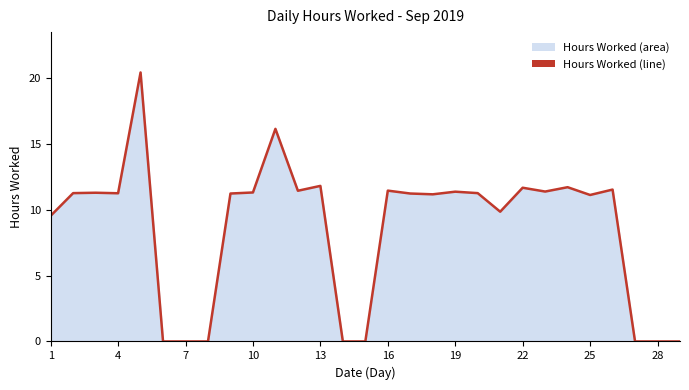

What is the greatest value displayed?

20.4